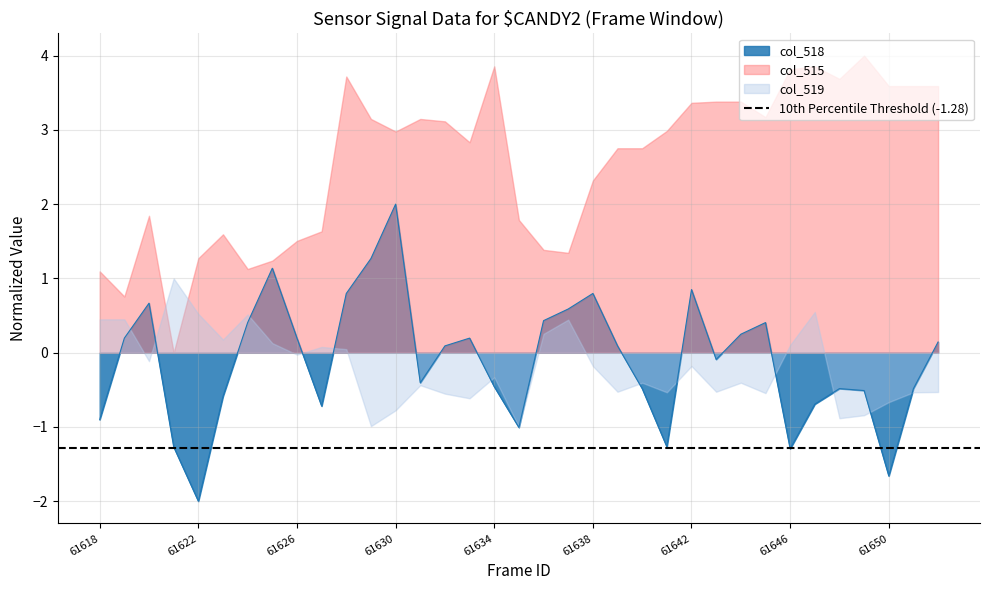

What is the difference between the maximum and minimum values?

4.0